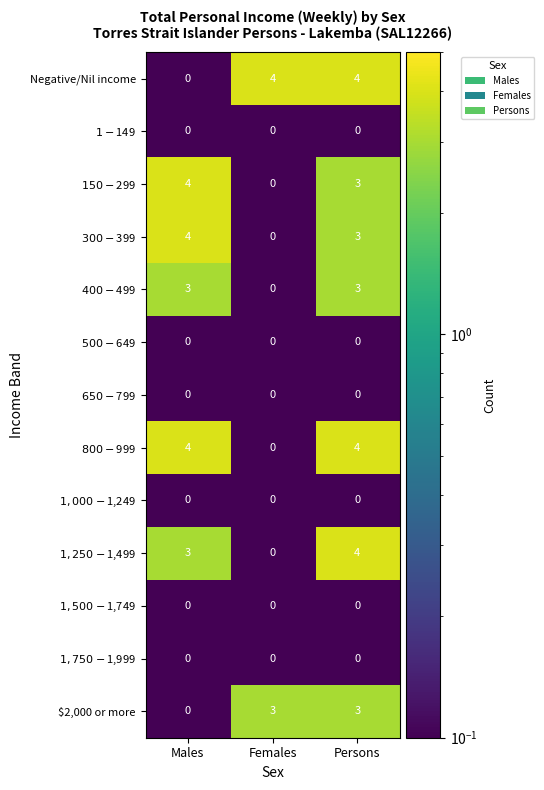

What is the difference between the highest and lowest values at Females?

4